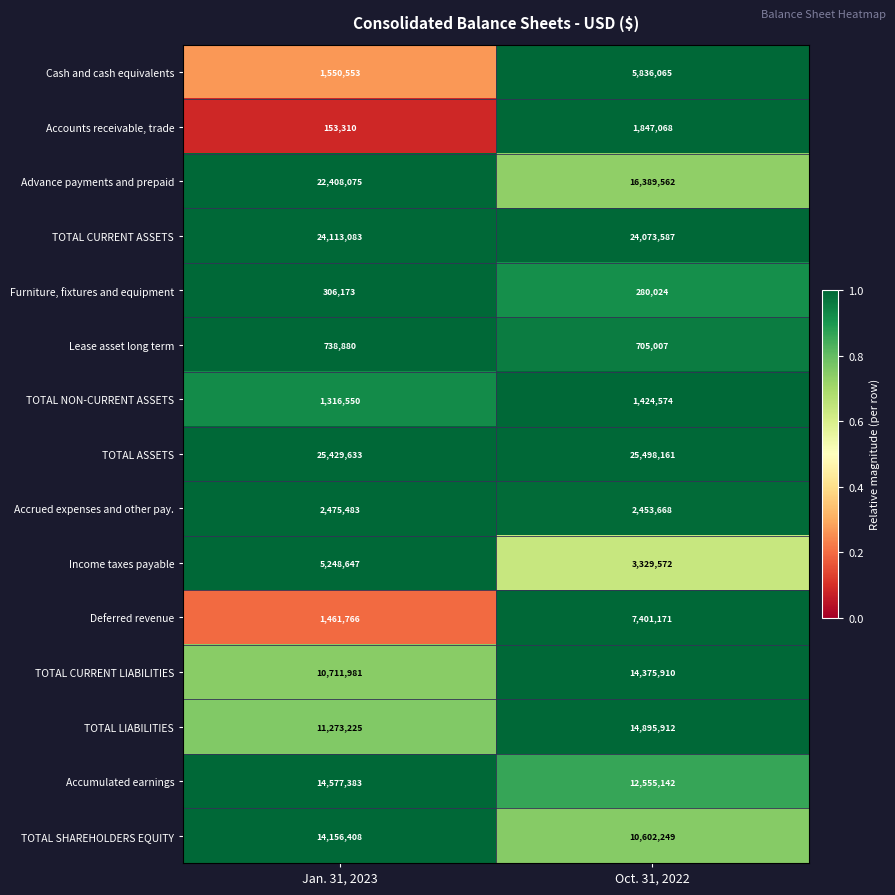

Rank the series at Jan. 31, 2023 from highest to lowest value.

TOTAL ASSETS, TOTAL CURRENT ASSETS, Advance payments and prepaid, Accumulated earnings, TOTAL SHAREHOLDERS EQUITY, TOTAL LIABILITIES, TOTAL CURRENT LIABILITIES, Income taxes payable, Accrued expenses and other pay., Cash and cash equivalents, Deferred revenue, TOTAL NON-CURRENT ASSETS, Lease asset long term, Furniture, fixtures and equipment, Accounts receivable, trade